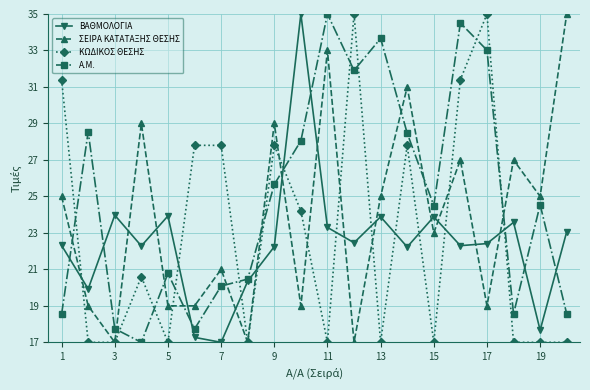

What is the difference between the second highest and minimum values in the Α.Μ. series?

17.5